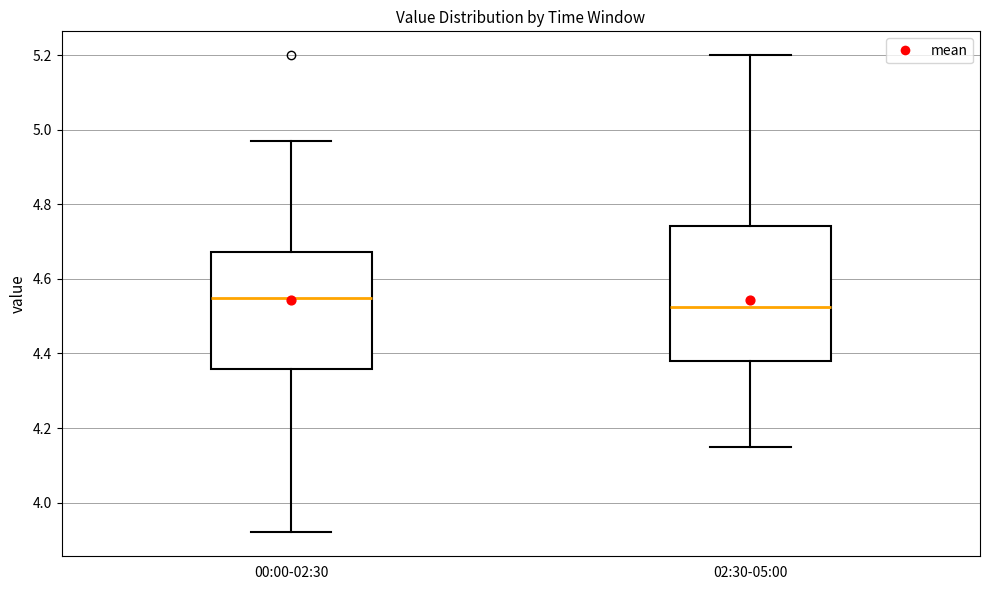

Which box is the tallest, from its lower edge to its upper edge?

02:30-05:00